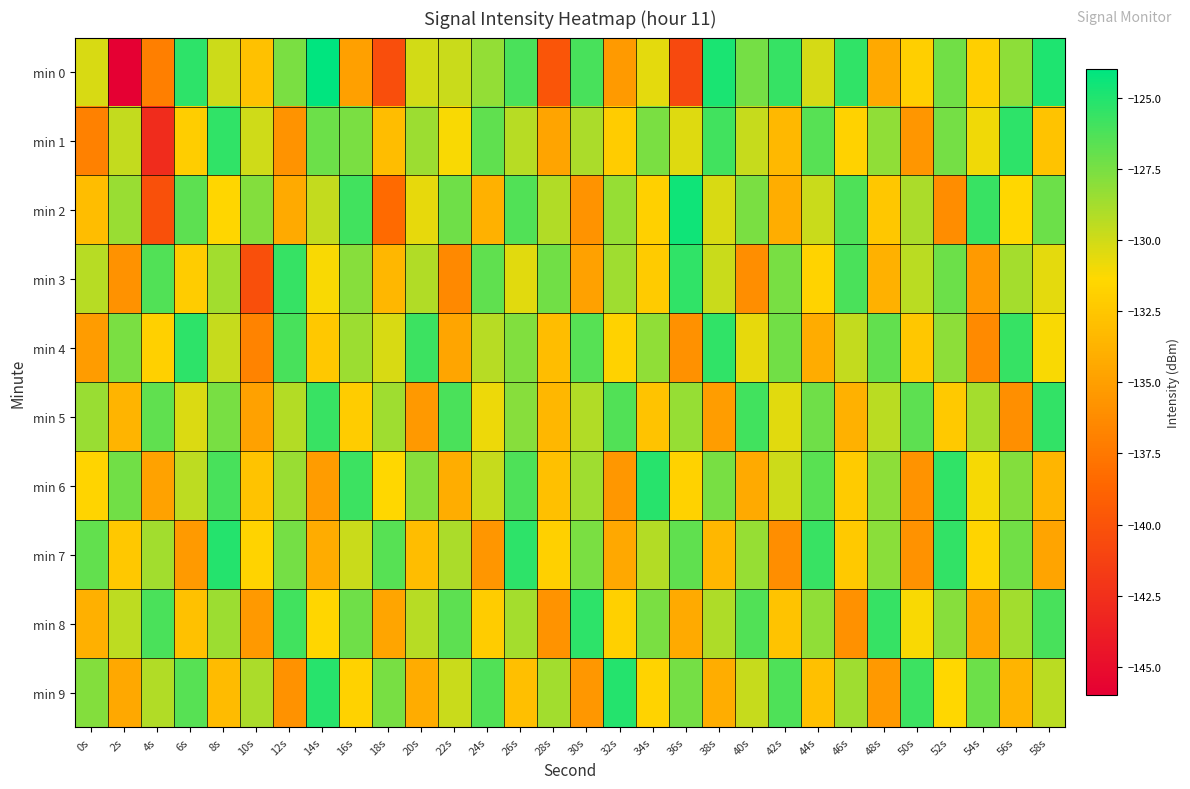

Which series has the largest range (max minus min)?

min 0